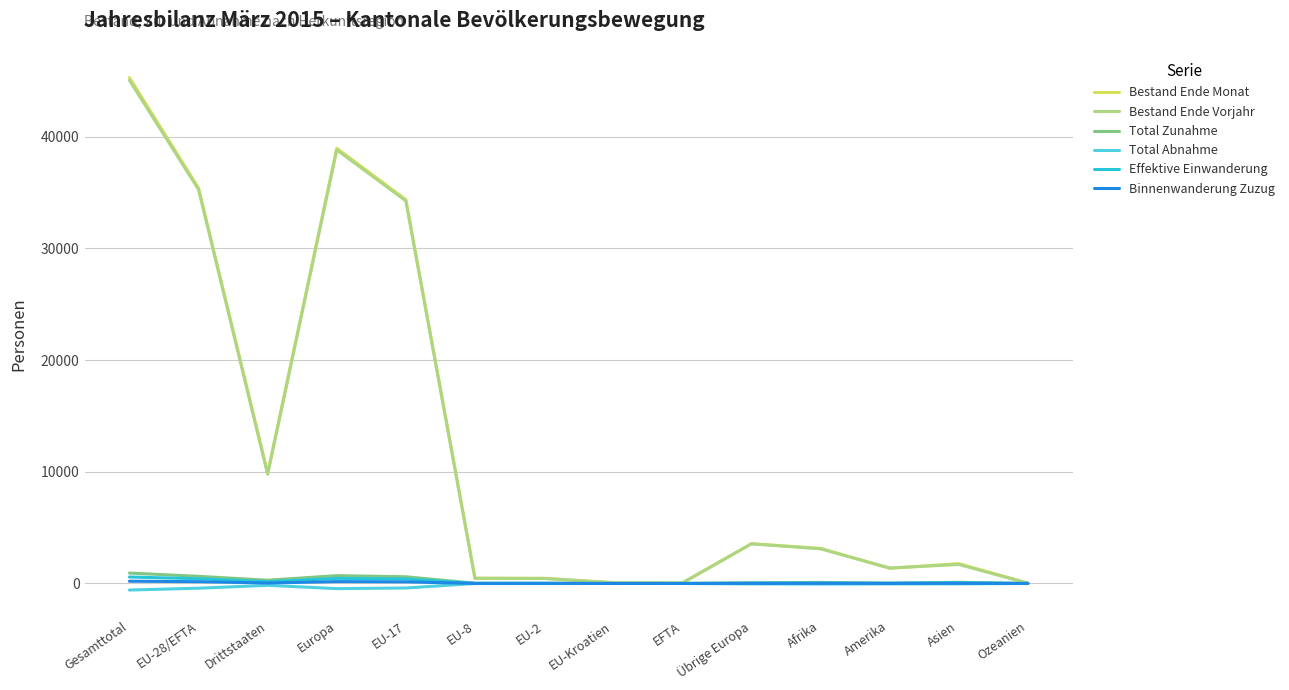

What is the maximum value shown in the chart?

45301